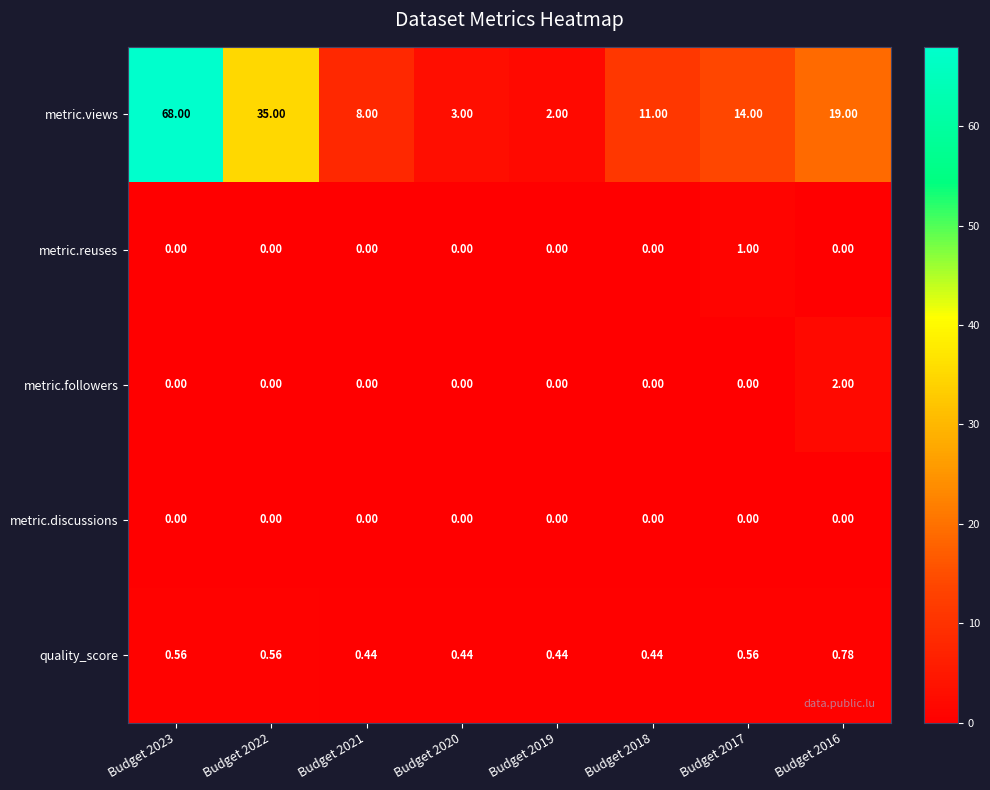

List the series in order of their peak value, highest first.

metric.views, metric.followers, metric.reuses, quality_score, metric.discussions